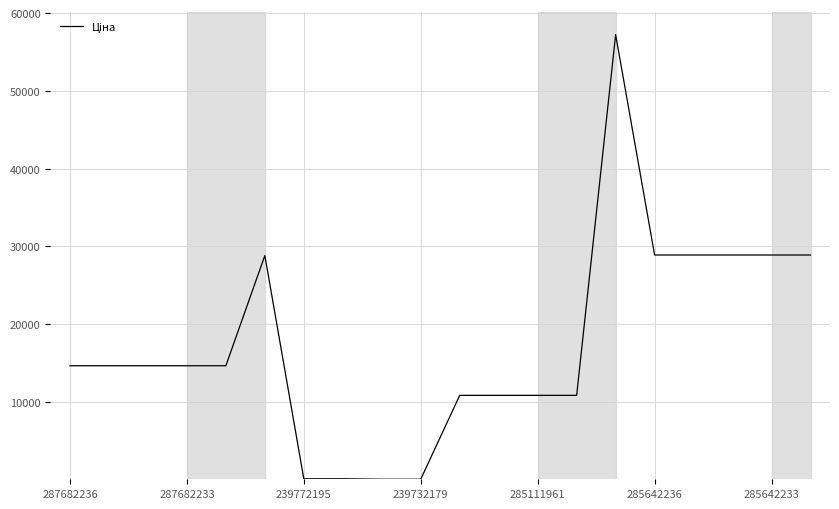

Count the number of categories in the chart.

20